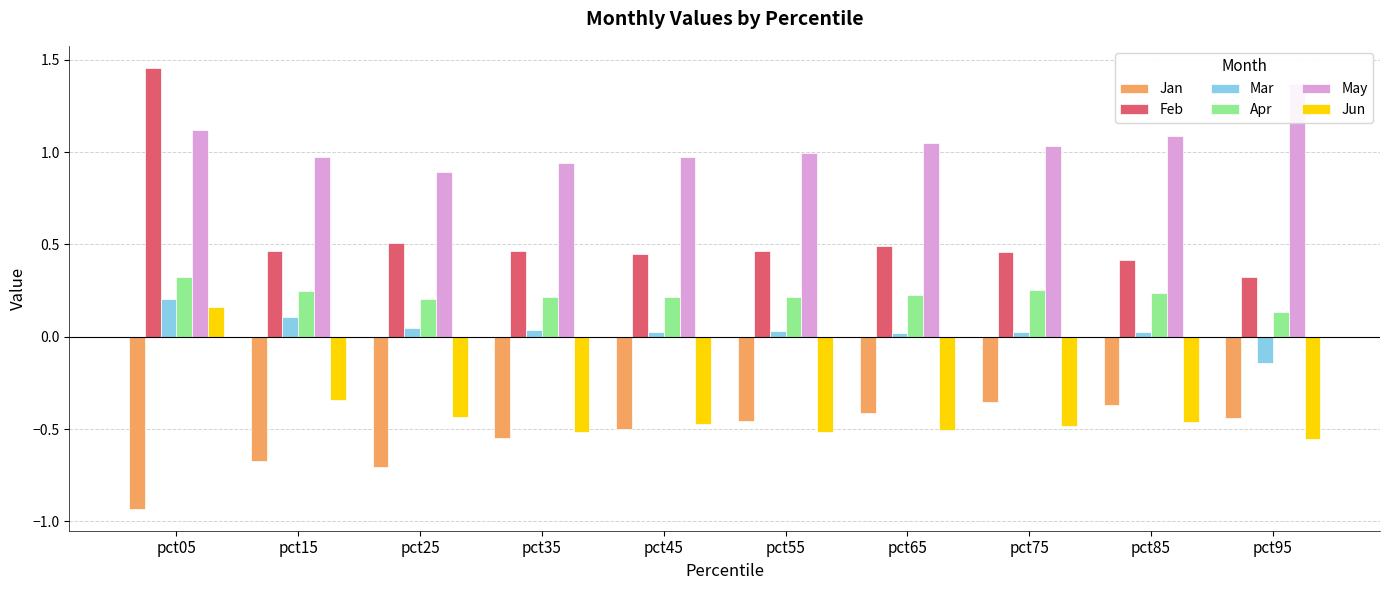

Which series has the largest total across all categories?

May